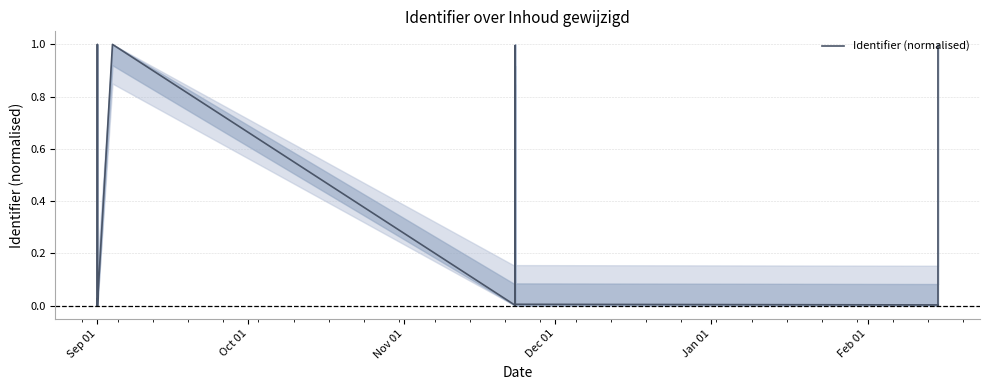

What is the value of the 5th point from the left?

1.0